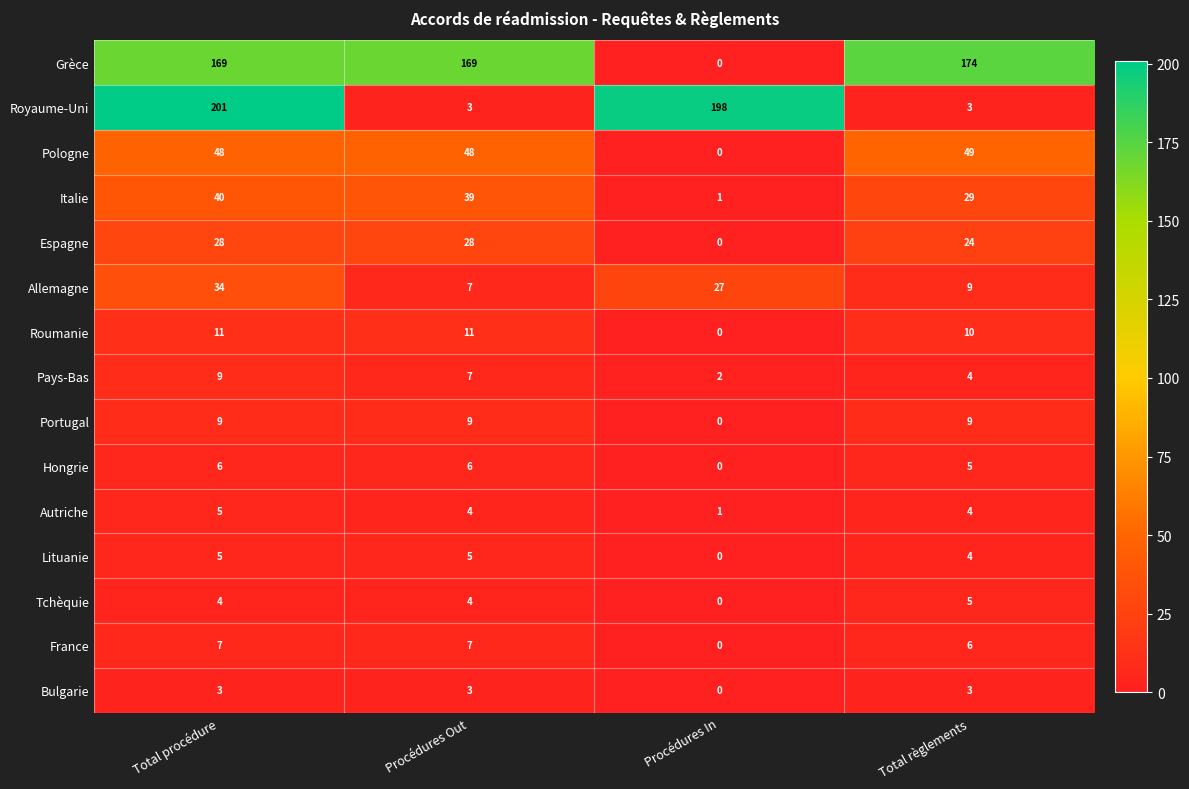

What is the difference between the highest and lowest values at Procédures Out?

166